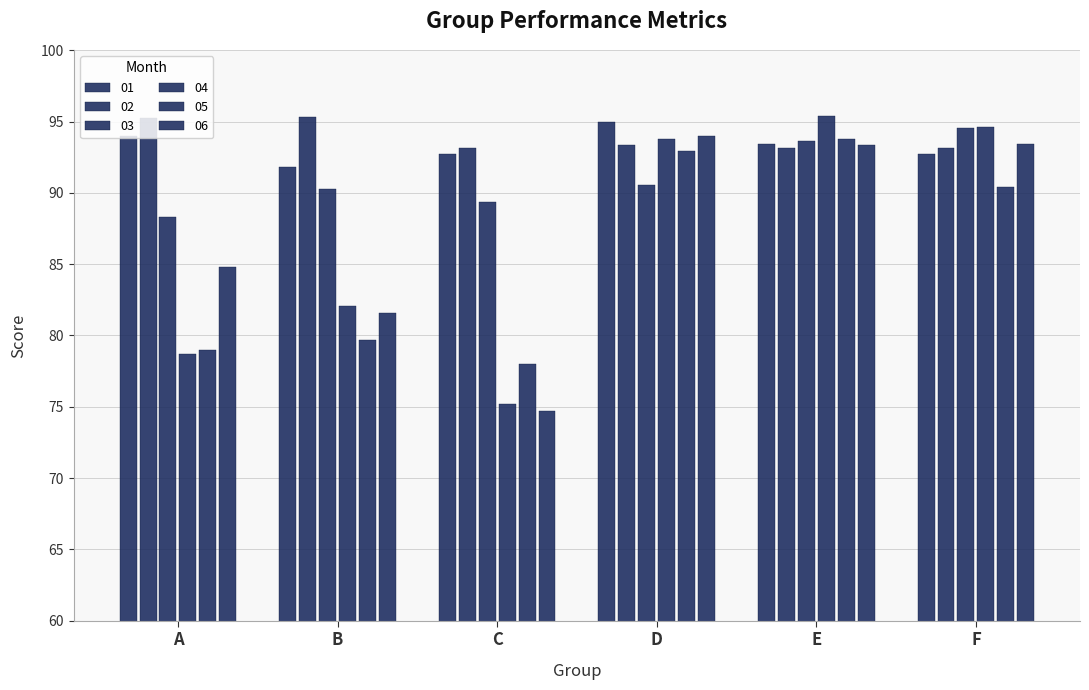

At which label does 01 first exceed 93?

A